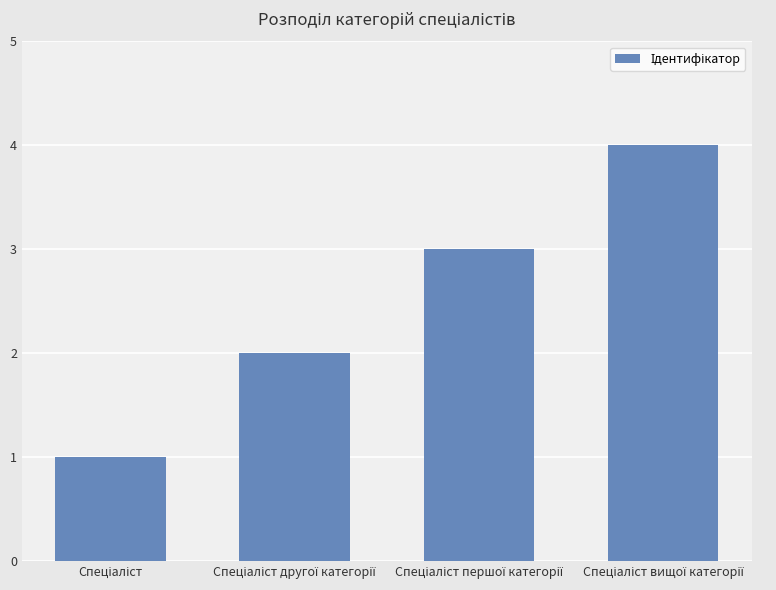

Are the bars grouped side by side (vs. stacked)?

No